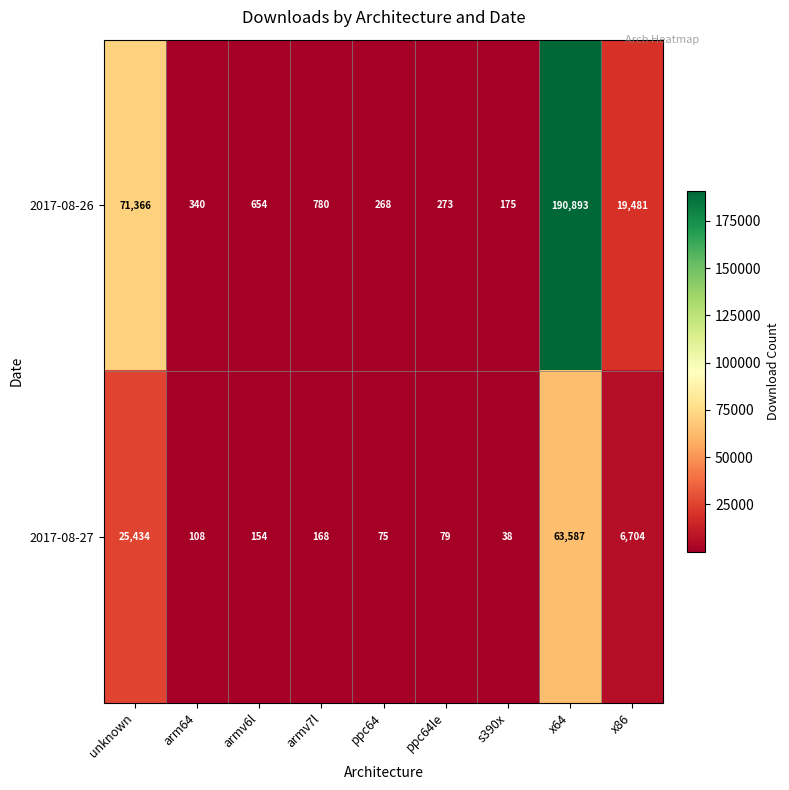

Is it true that 2017-08-26 equals 654 at armv6l?

True